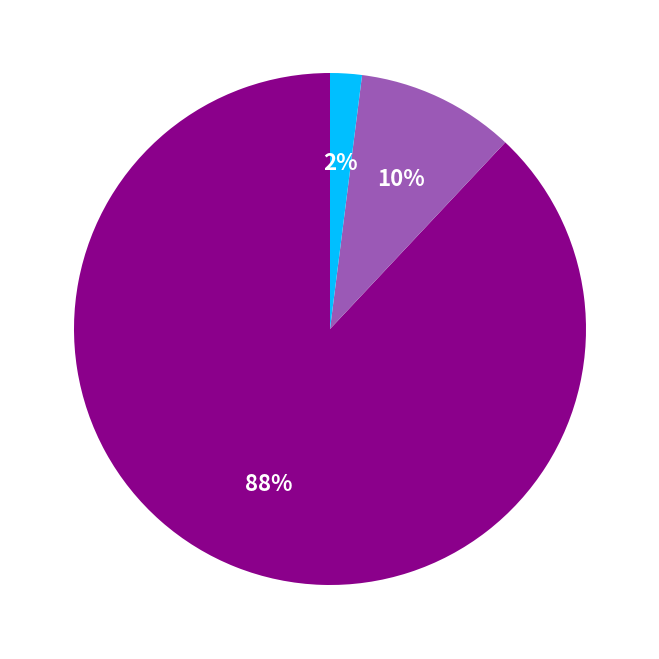

Is there any slice that represents more than half of the pie?

Yes